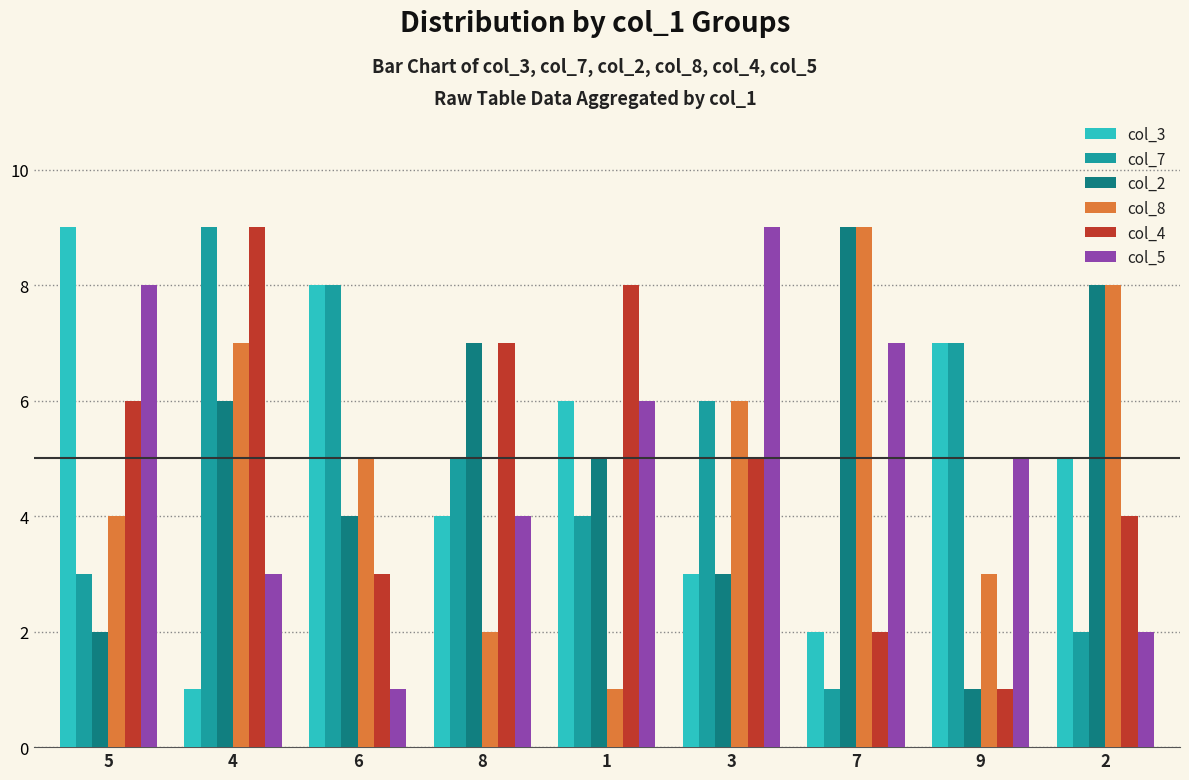

The value of col_5 at 5 is 11. True or false?

False